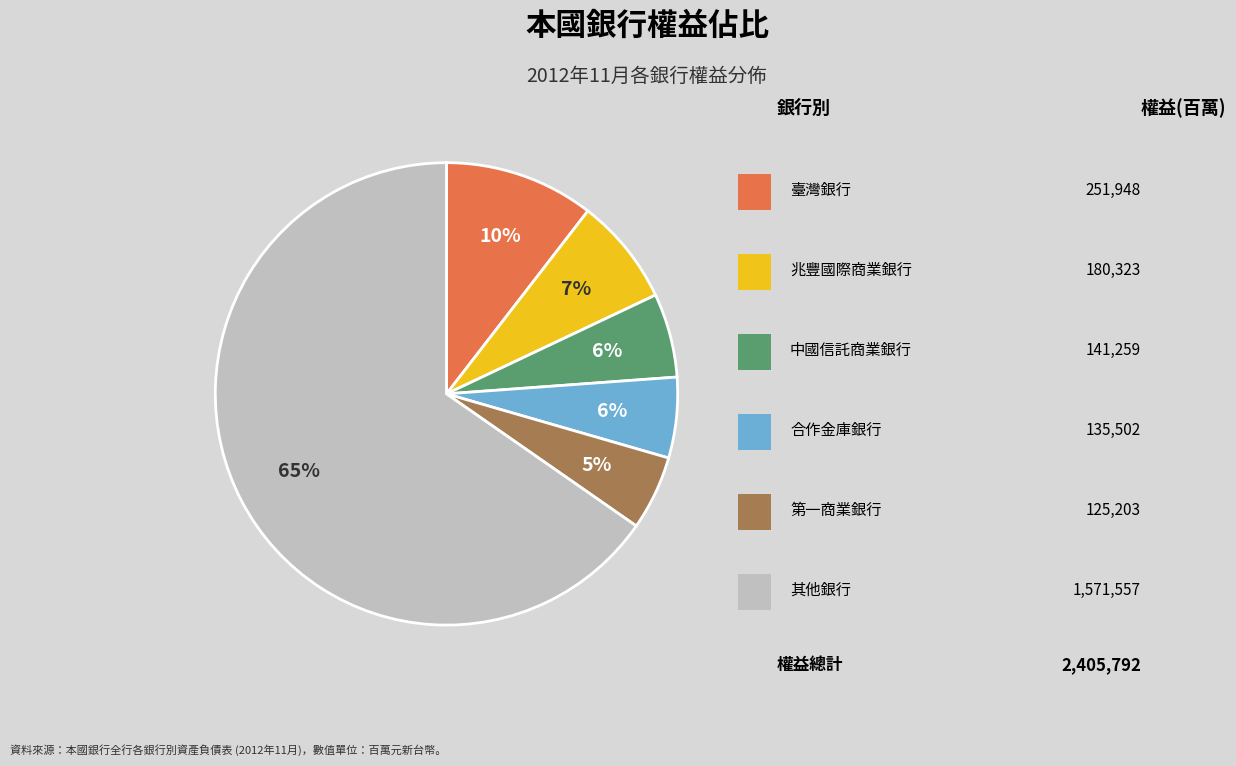

Is there a majority slice in this chart?

Yes